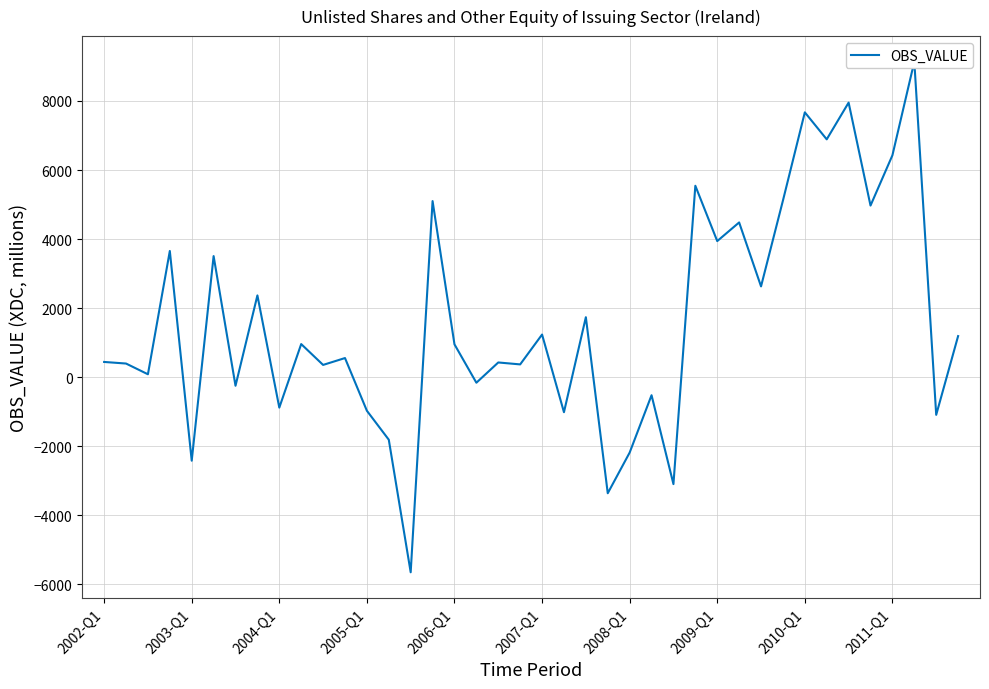

The chart shows a value of -1380 at 23. True or false?

False